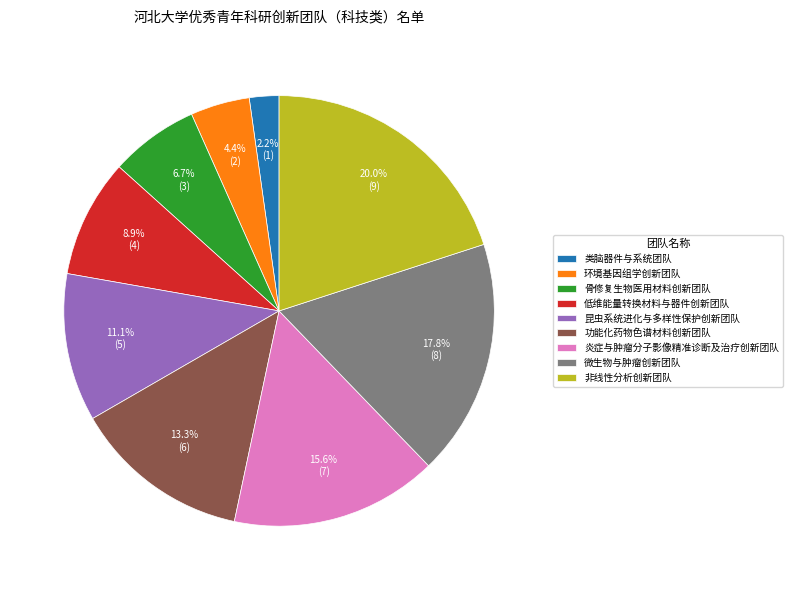

What is the ratio of the value at 昆虫系统进化与多样性保护创新团队 to the value at 非线性分析创新团队?

0.6